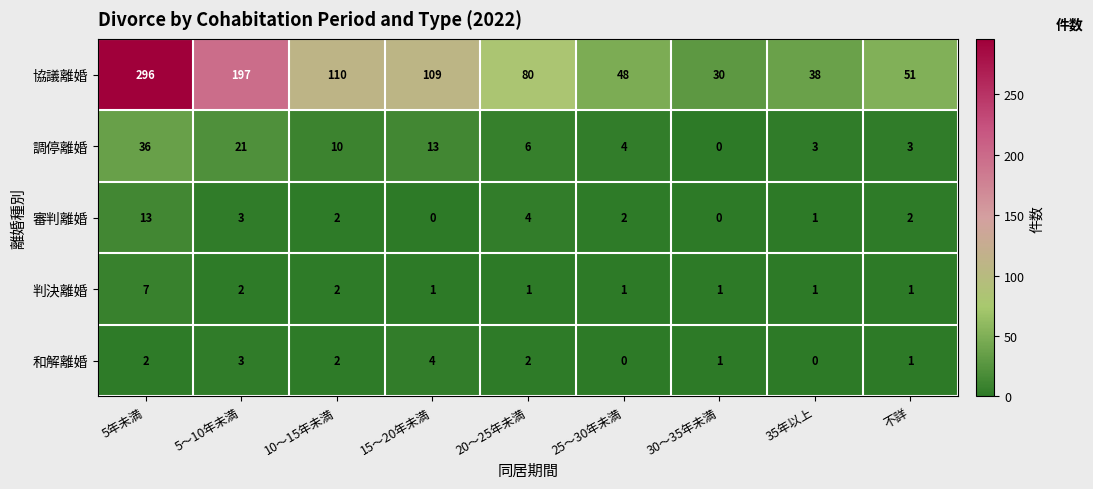

True or false: 判決離婚 has a value of 1 at 20～25年未満.

True